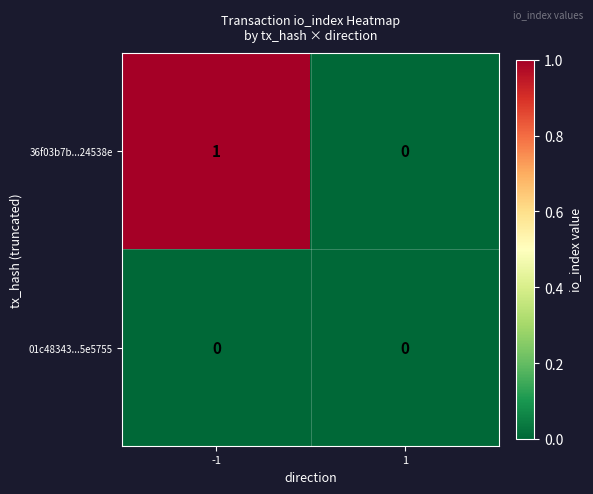

Between -1 and 1, which series saw the biggest shift?

36f03b7b...24538e